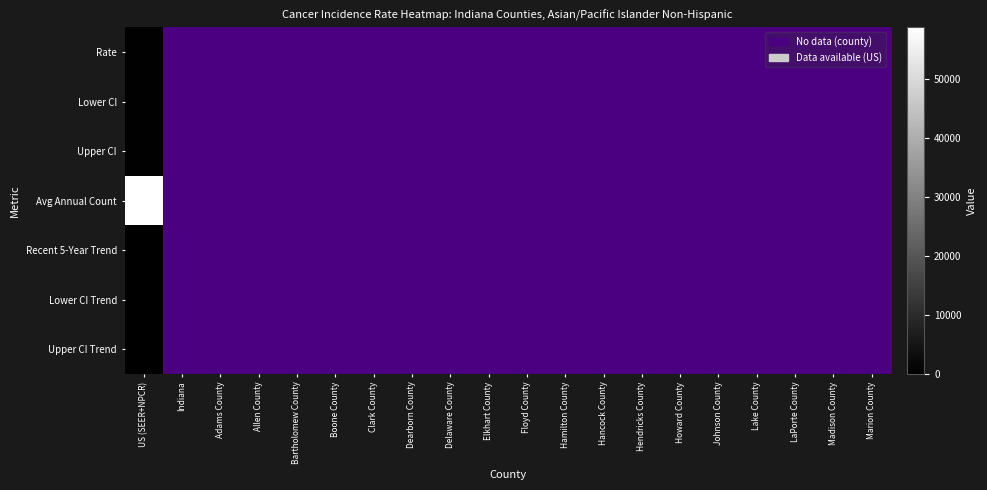

The value of Lower CI at US (SEER+NPCR) is 289.2. True or false?

True